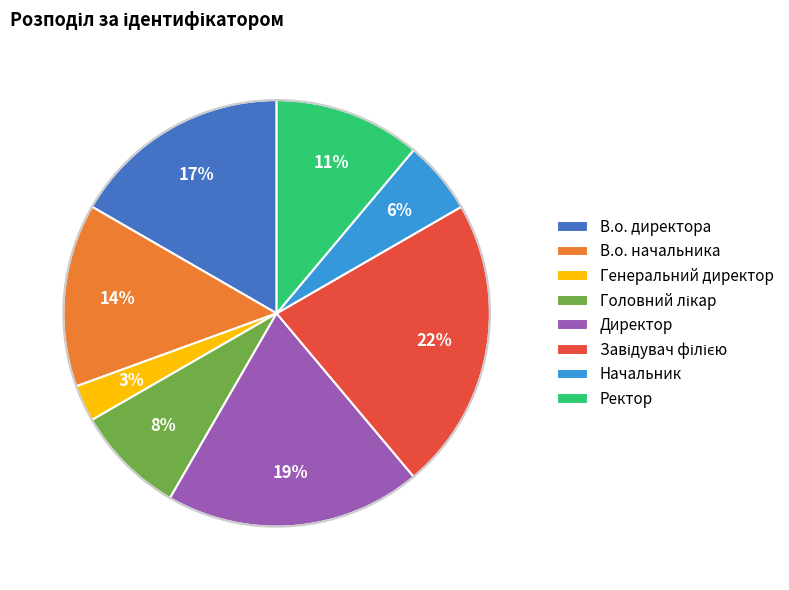

What is the smallest slice in the pie chart?

Генеральний директор